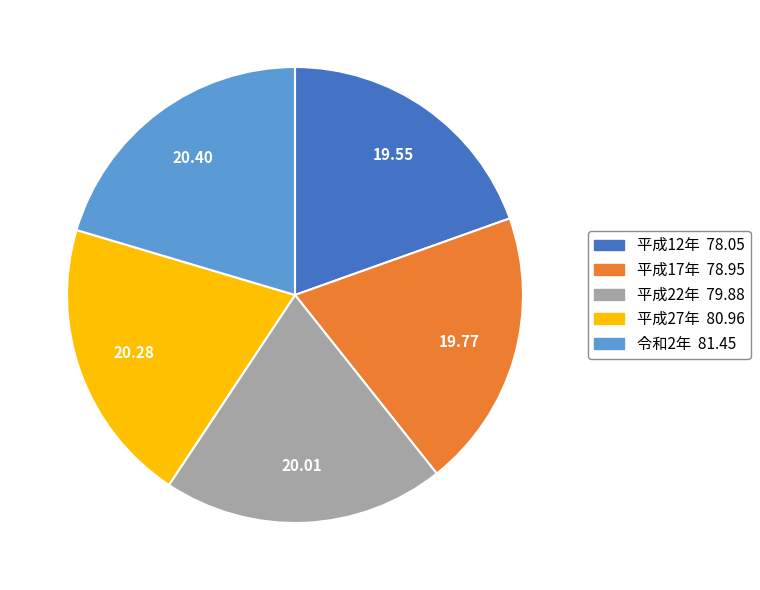

Is there any slice that represents more than half of the pie?

No